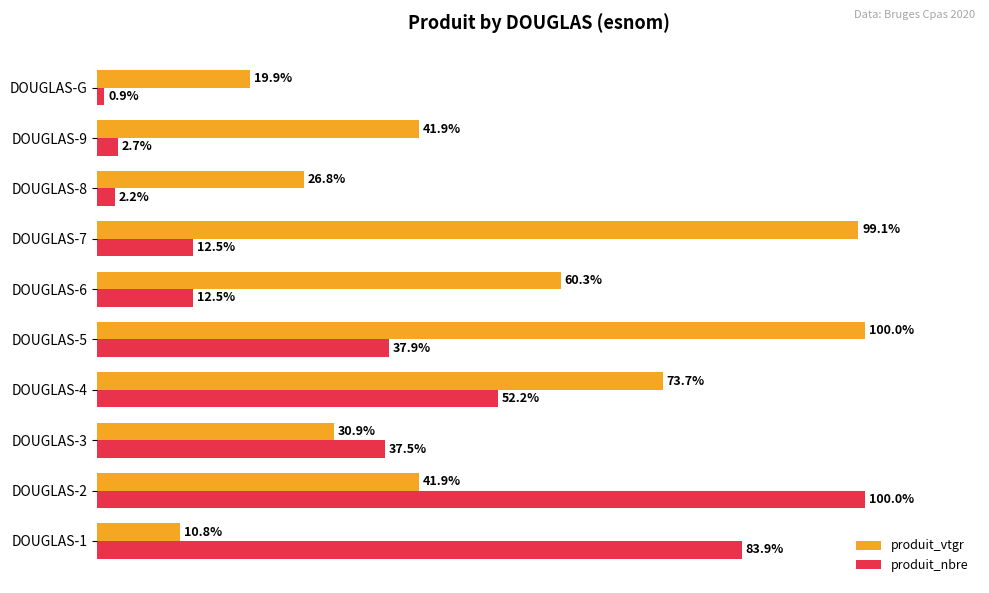

At which label is produit_vtgr closest to 55?

DOUGLAS-6